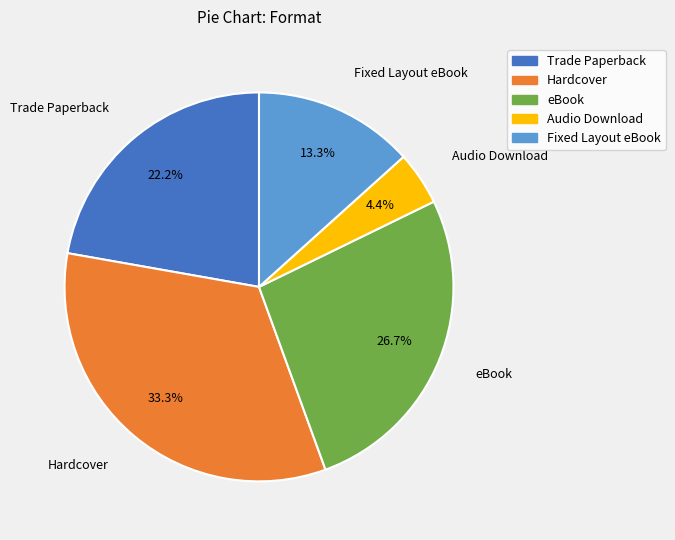

To the nearest percent, what is the combined percentage of Audio Download and Fixed Layout eBook?

18%